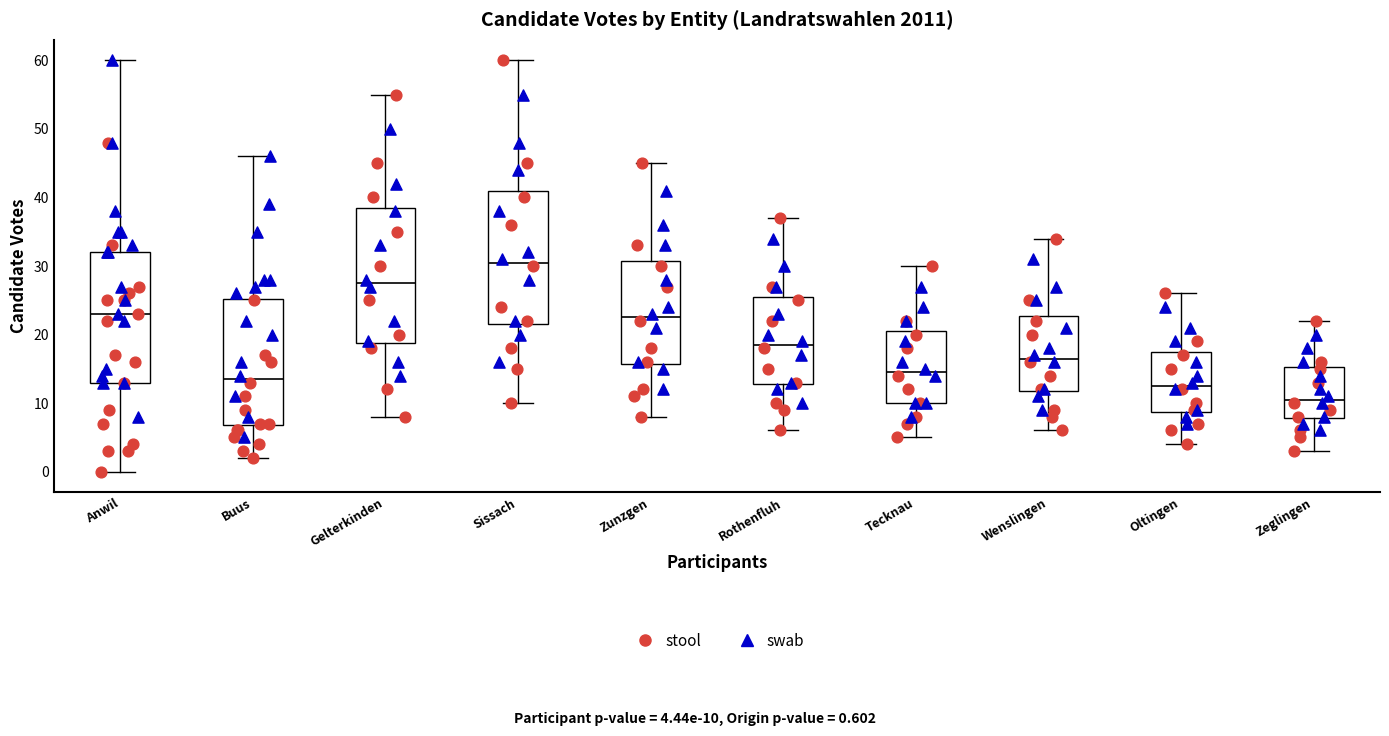

Reading left to right, read every box against the y-axis: the position of its median line, the range the box covers, and the ends of its whiskers. The values are not printed on the chart, so give them approximately, as read against the axis.

Anwil: median 23, box 13 to 32, whiskers 0 to 60
Buus: median 14, box 7 to 25, whiskers 2 to 46
Gelterkinden: median 28, box 19 to 39, whiskers 8 to 55
Sissach: median 31, box 22 to 41, whiskers 10 to 60
Zunzgen: median 23, box 16 to 31, whiskers 8 to 45
Rothenfluh: median 19, box 13 to 26, whiskers 6 to 37
Tecknau: median 15, box 10 to 21, whiskers 5 to 30
Wenslingen: median 17, box 12 to 23, whiskers 6 to 34
Oltingen: median 13, box 9 to 18, whiskers 4 to 26
Zeglingen: median 11, box 8 to 15, whiskers 3 to 22